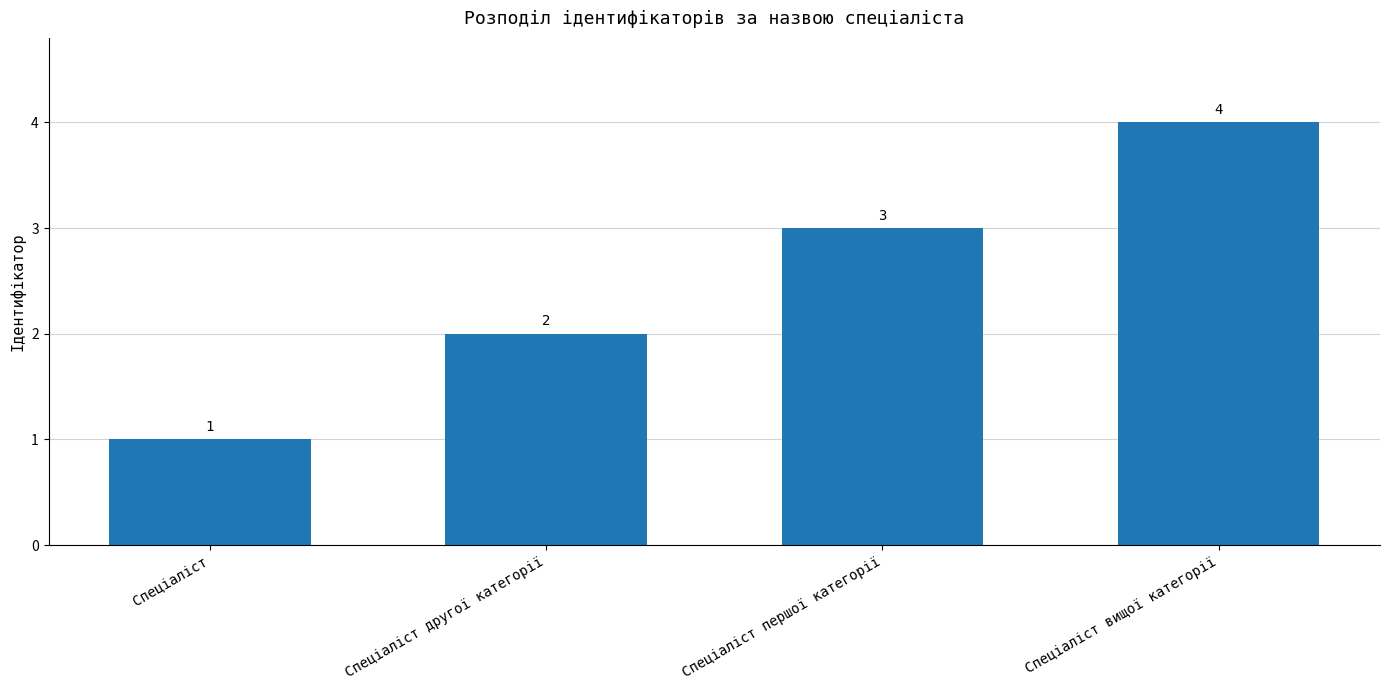

How many values are below 3?

2